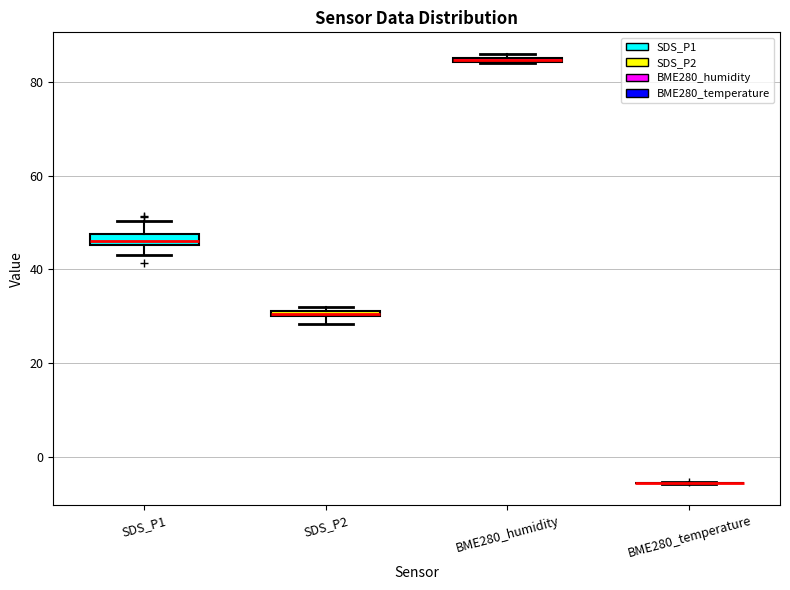

Where is the upper edge of the box for SDS_P1 on the y-axis? The values are not printed on the chart, so give them approximately, as read against the axis.

48